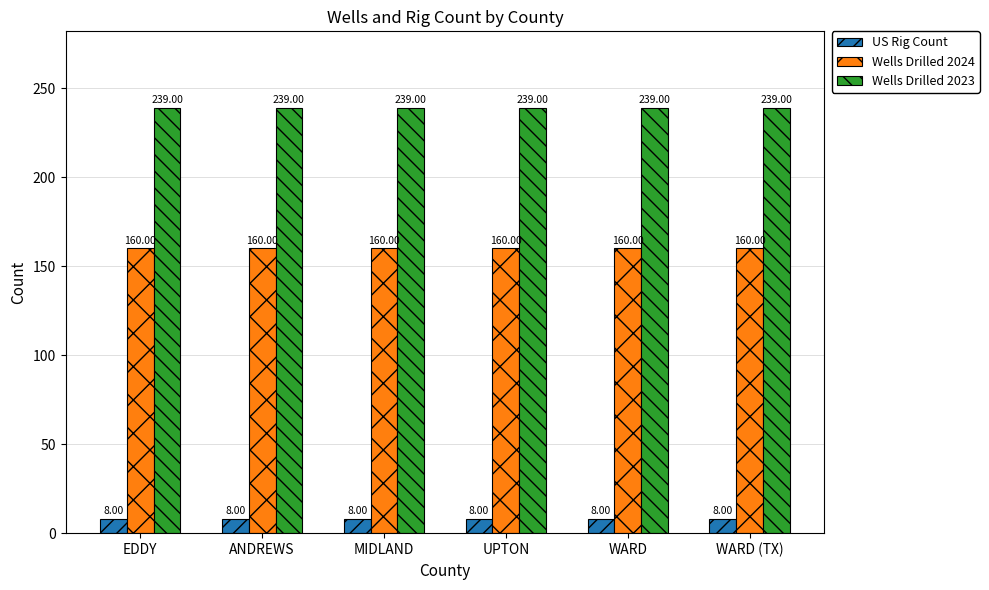

True or false: US Rig Count has a value of 8 at ANDREWS.

True